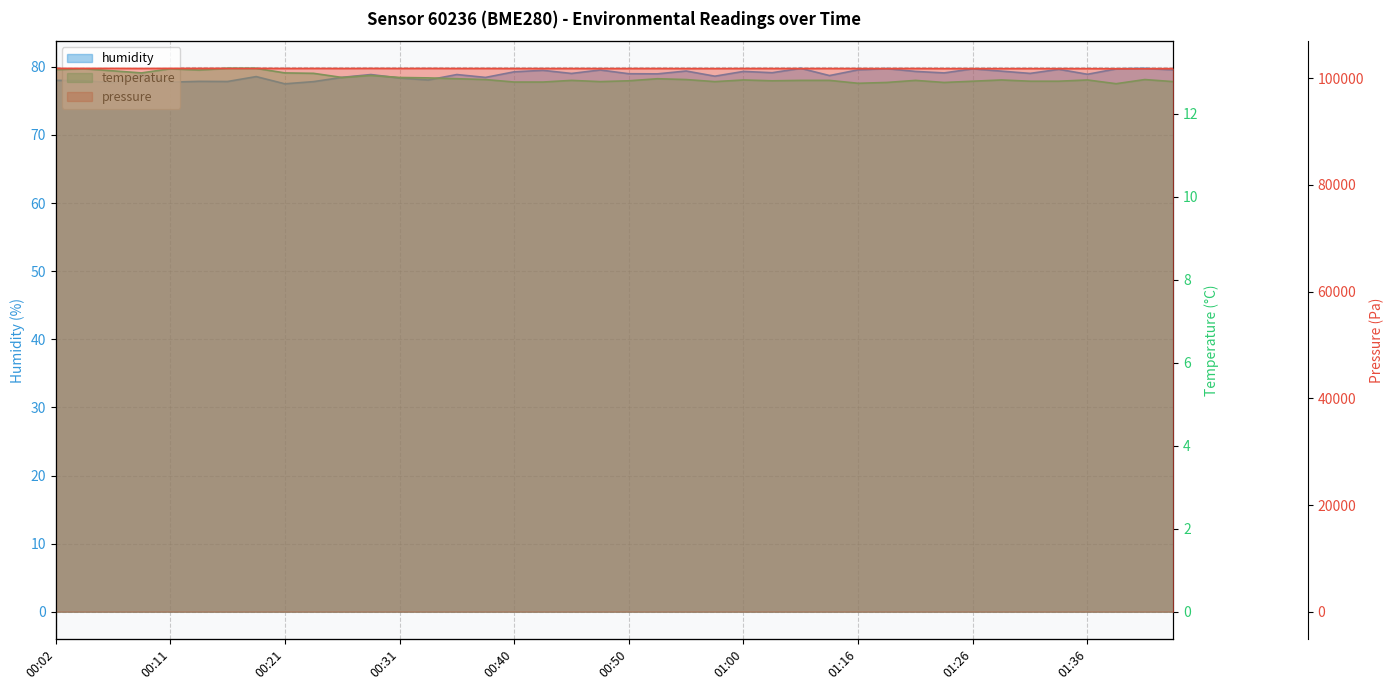

Which has a higher value, 22 or 13?

22